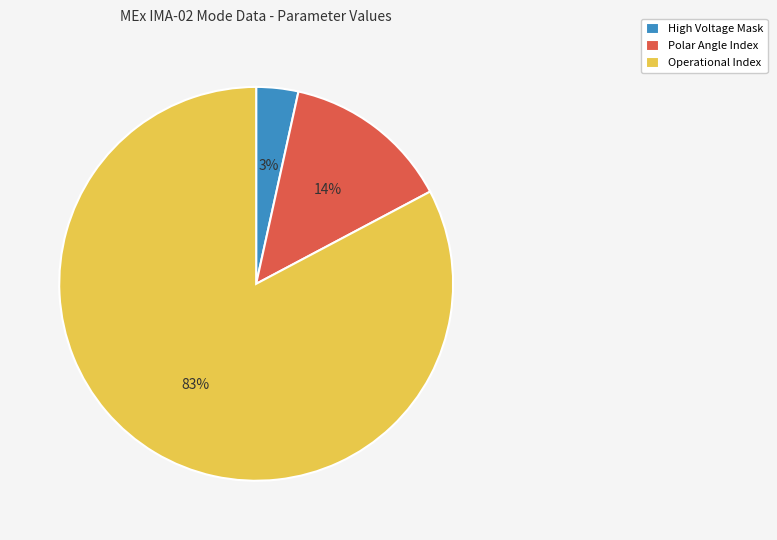

What is the largest slice in the pie chart?

Operational Index